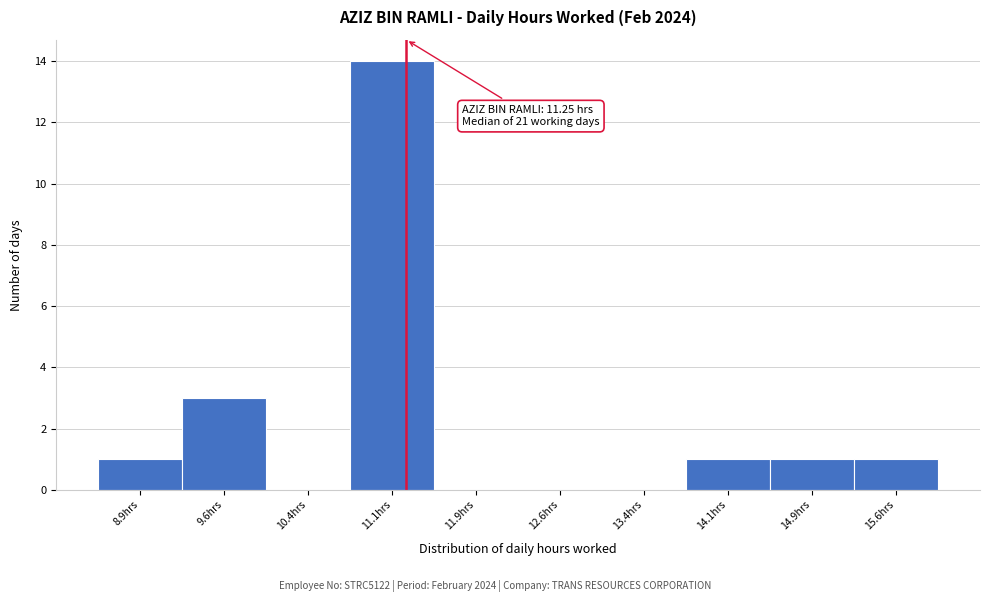

Which range on the x-axis has the tallest bar?

10.75 to 11.50